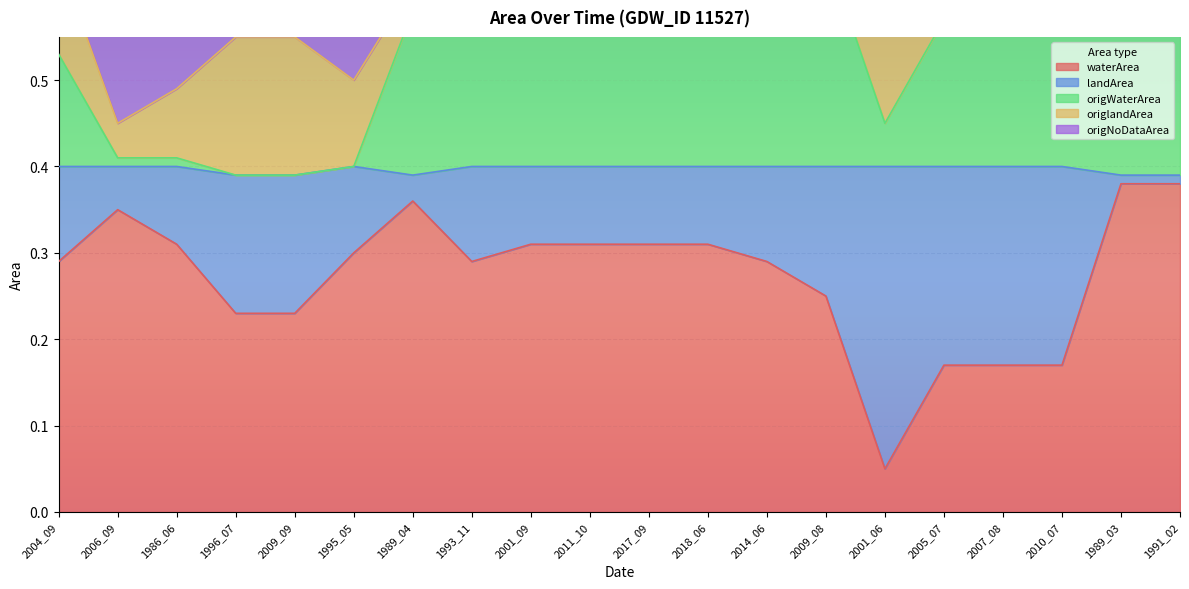

Which series changed the most between 1989_04 and 2017_09?

origNoDataArea